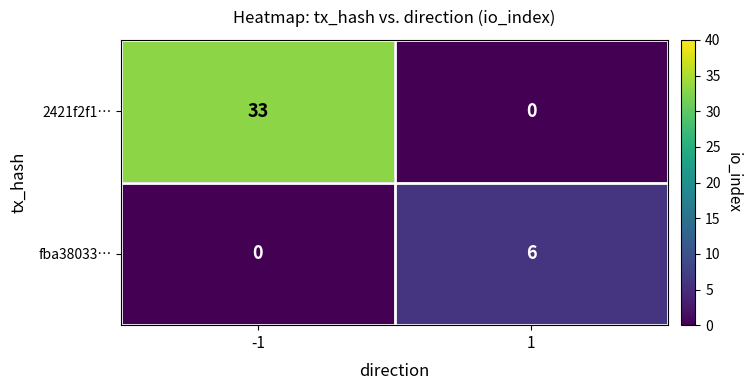

Rank the series by their average value, from lowest to highest.

fba38033…, 2421f2f1…